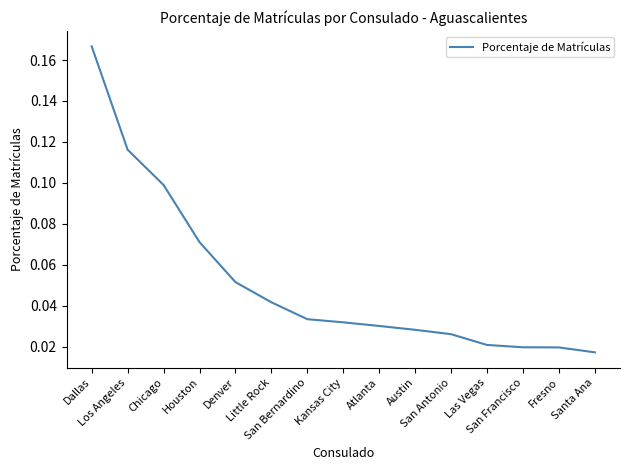

True or false: the data shows 0.0 at Fresno.

False